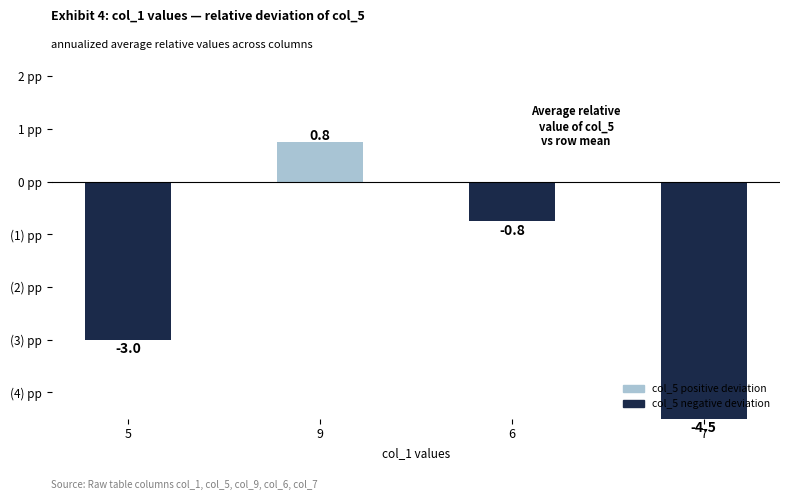

What position from the left is 7?

4